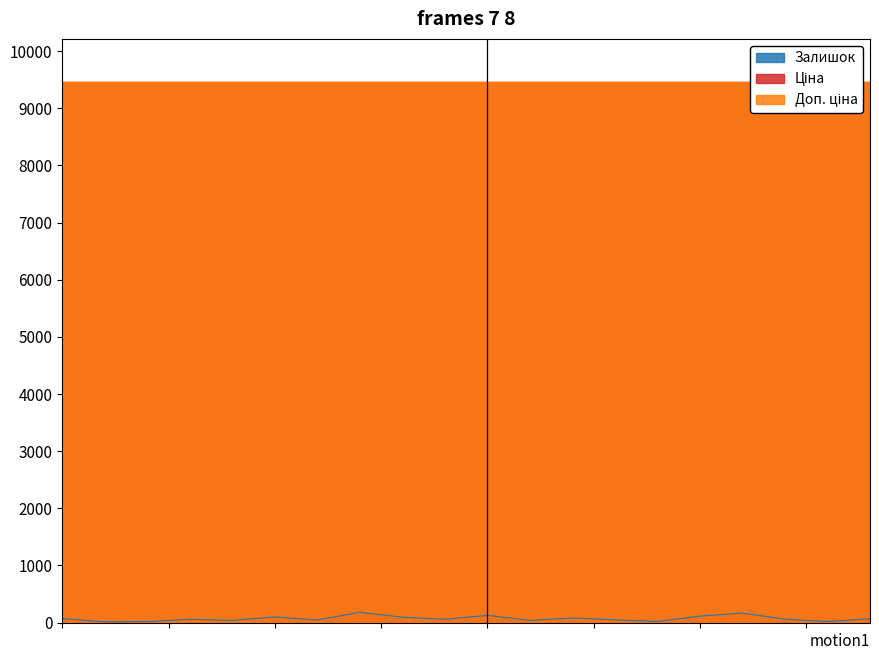

Rank the series by their maximum value, from lowest to highest.

Залишок, Ціна, Доп. ціна